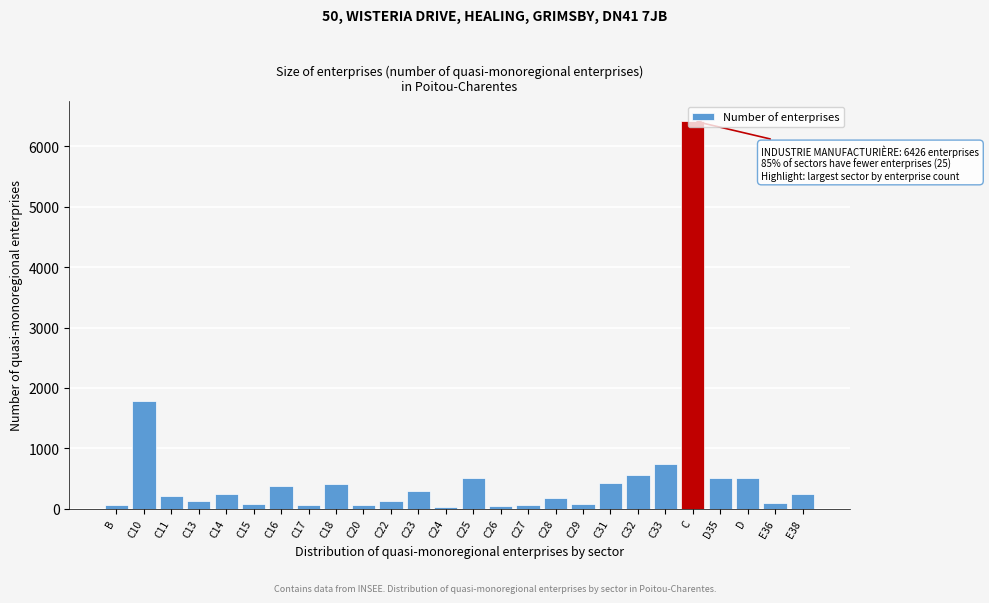

What is the sum of all values?

14195